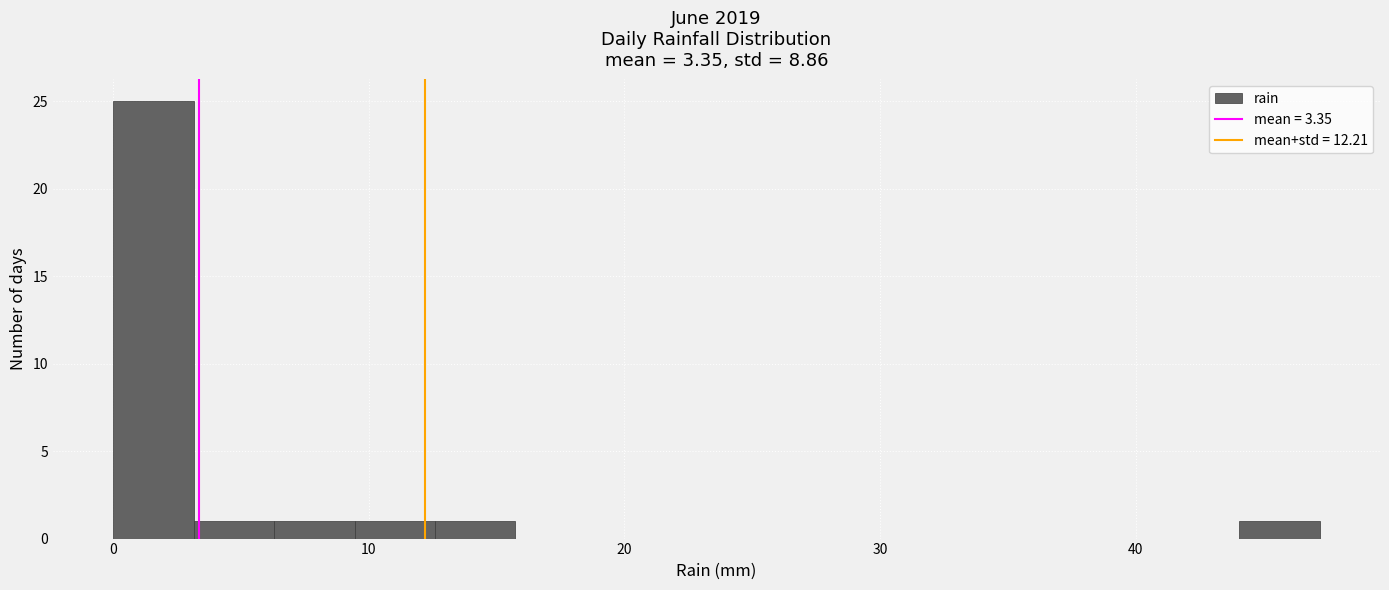

Read against the x-axis, roughly where is the centre of the tallest bar?

2